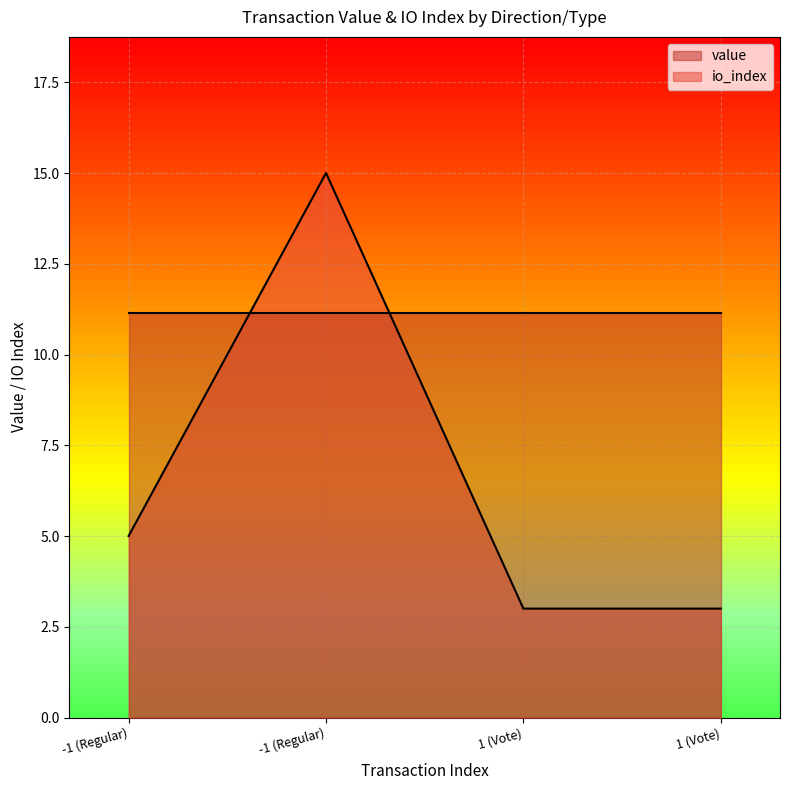

Rank the categories by value from lowest to highest.

1 (Vote), 1 (Vote), -1 (Regular), -1 (Regular)